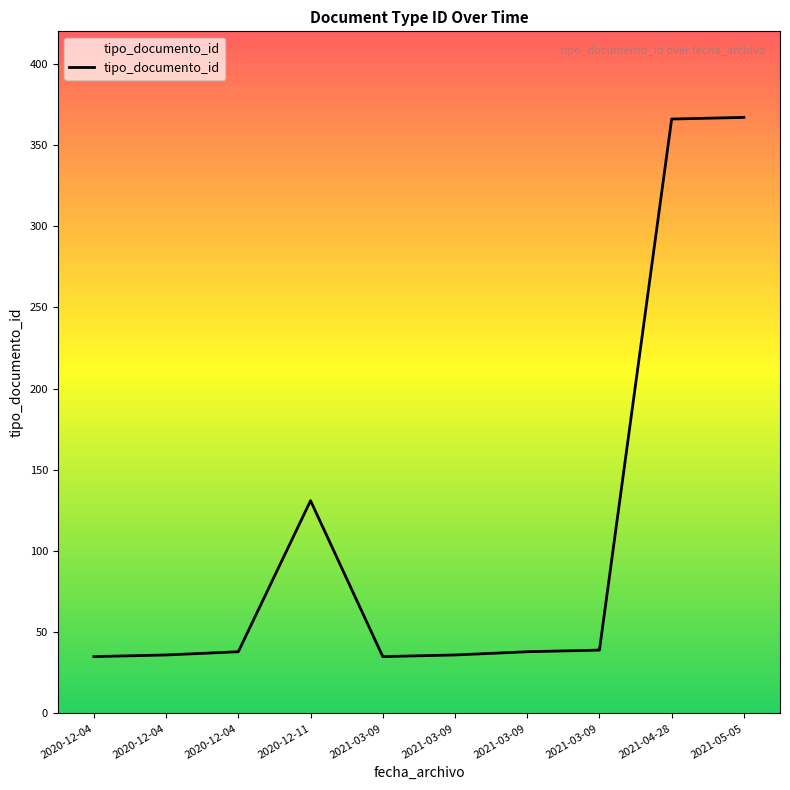

How many lines are shown in the chart?

1